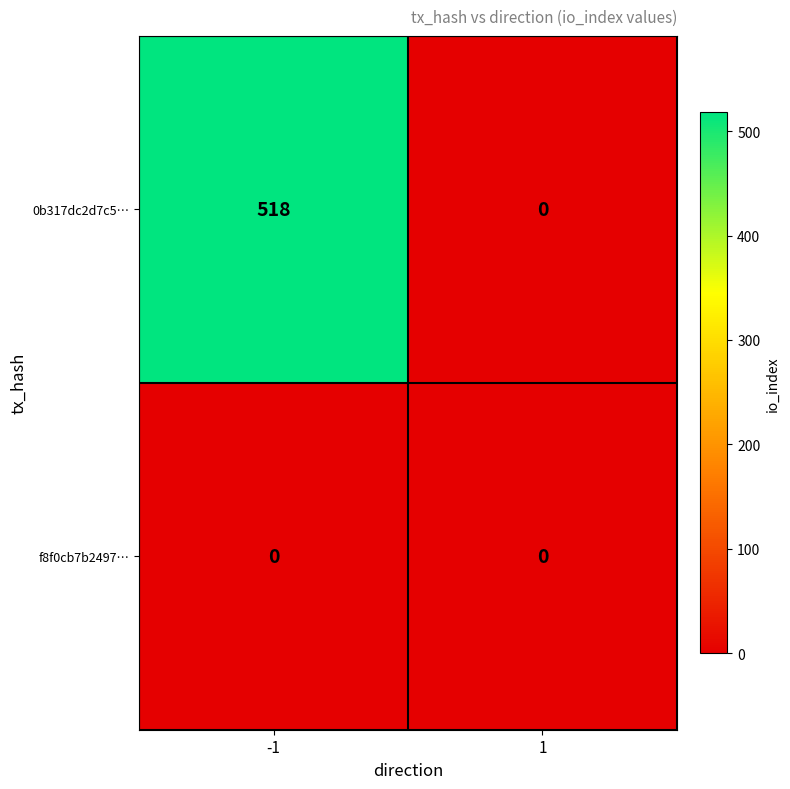

At which category is the sum across all series the highest?

-1